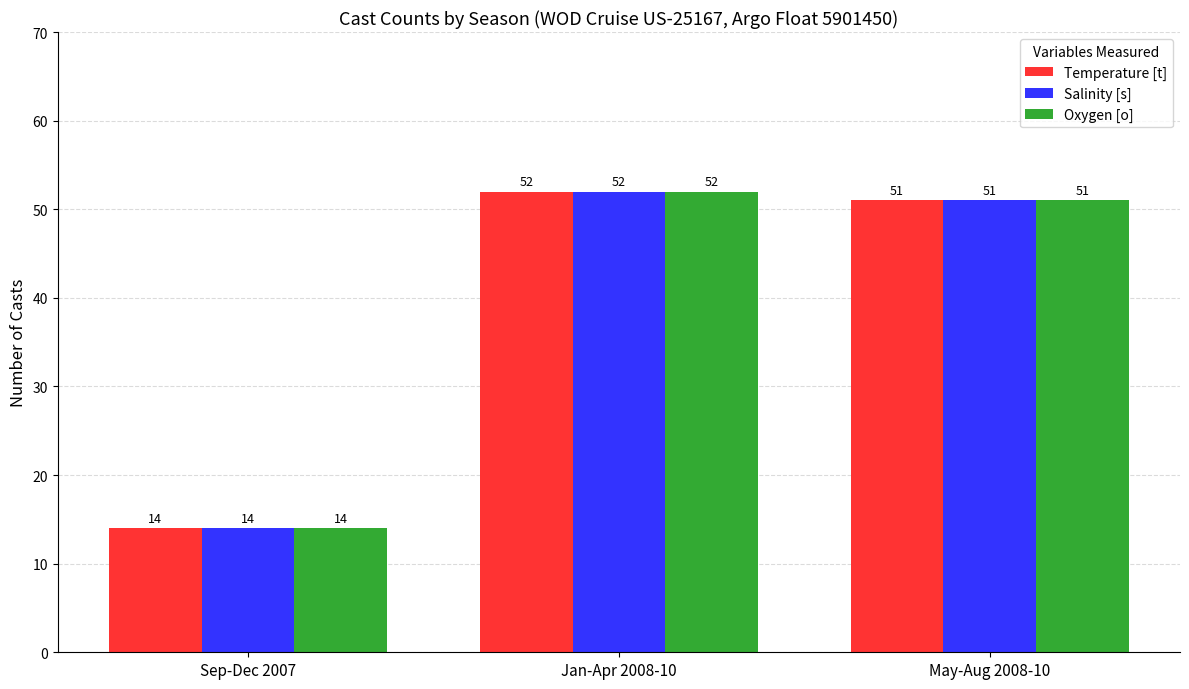

What is the highest value of the Salinity [s] series?

52